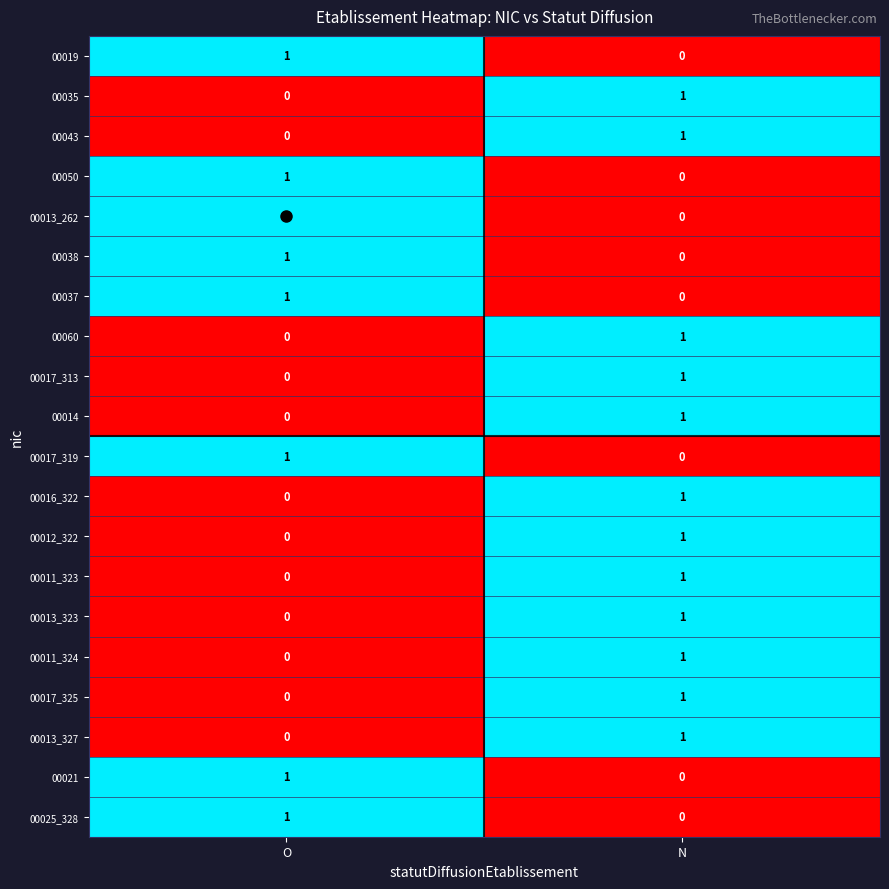

True or false: 00035 has a value of 0 at O.

True